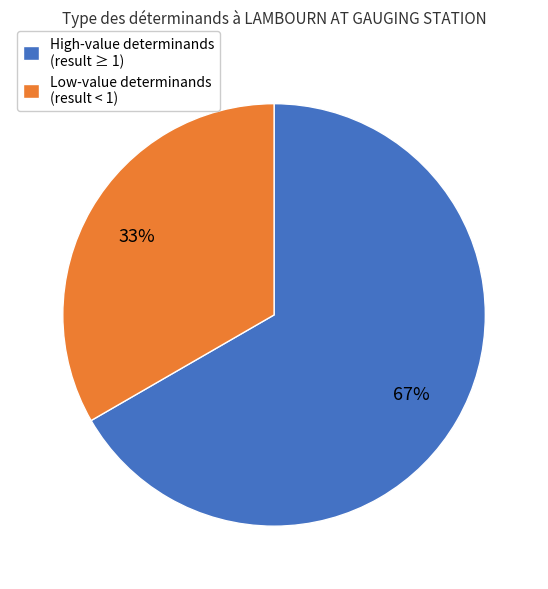

To the nearest percent, what is the combined percentage of High-value determinands (result ≥ 1) and Low-value determinands (result < 1)?

100%